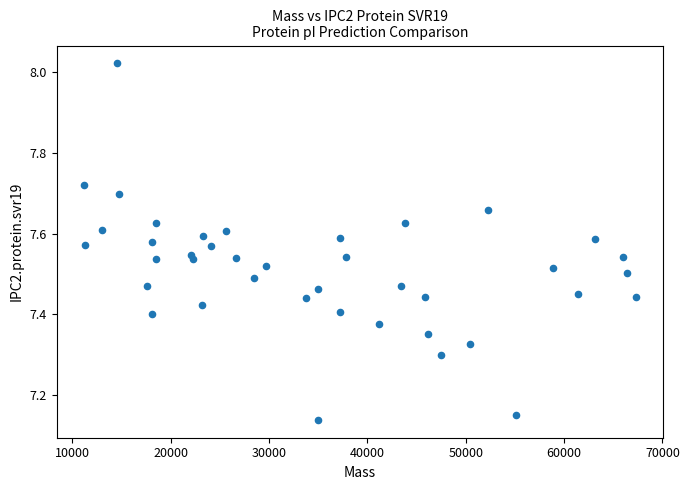

What is the range of X values (max minus min)?

56079.3